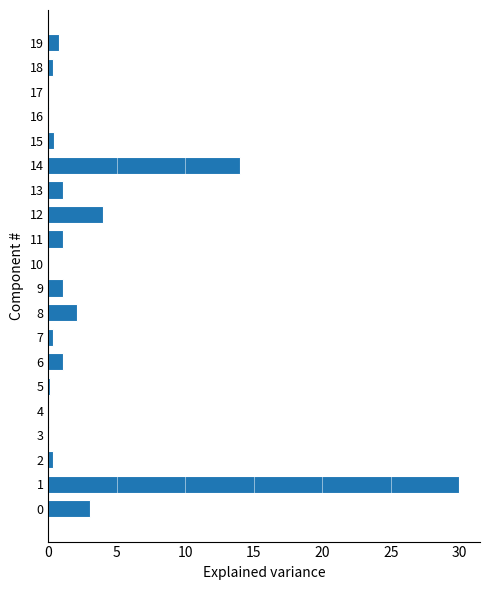

What is the maximum value shown in the chart?

30.0